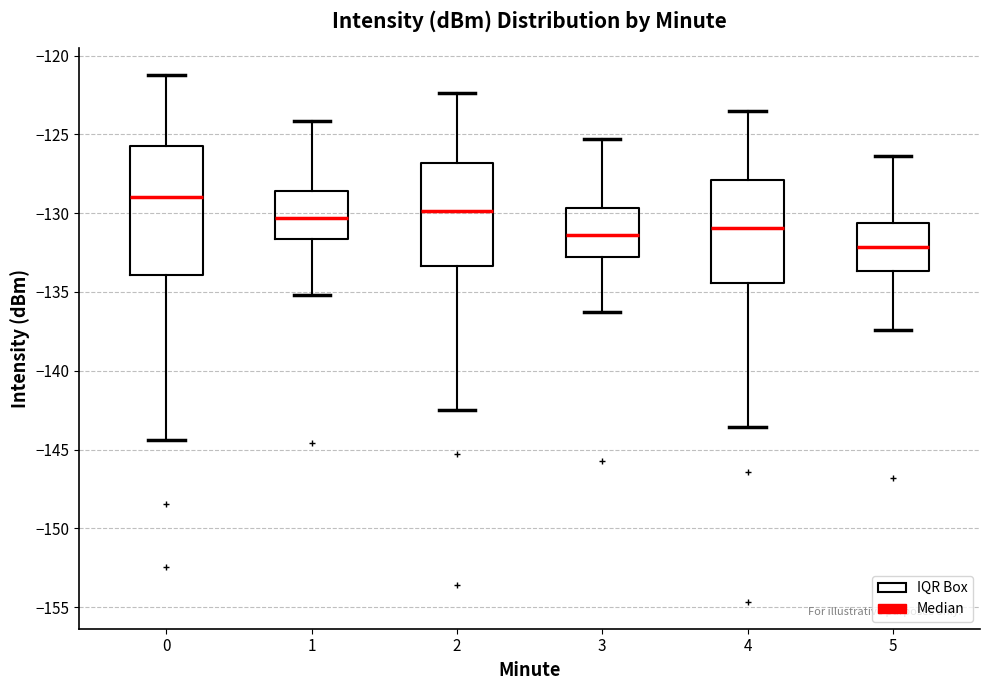

Where does the lower whisker of the box at x = 5 end on the y-axis? The values are not printed on the chart, so give them approximately, as read against the axis.

-137.5